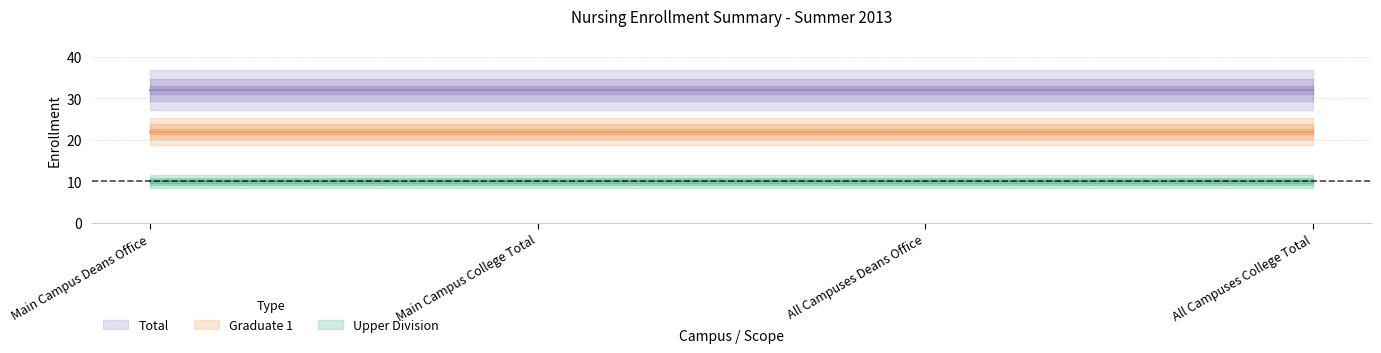

True or false: Upper Division has more than 2 interior local peaks.

False